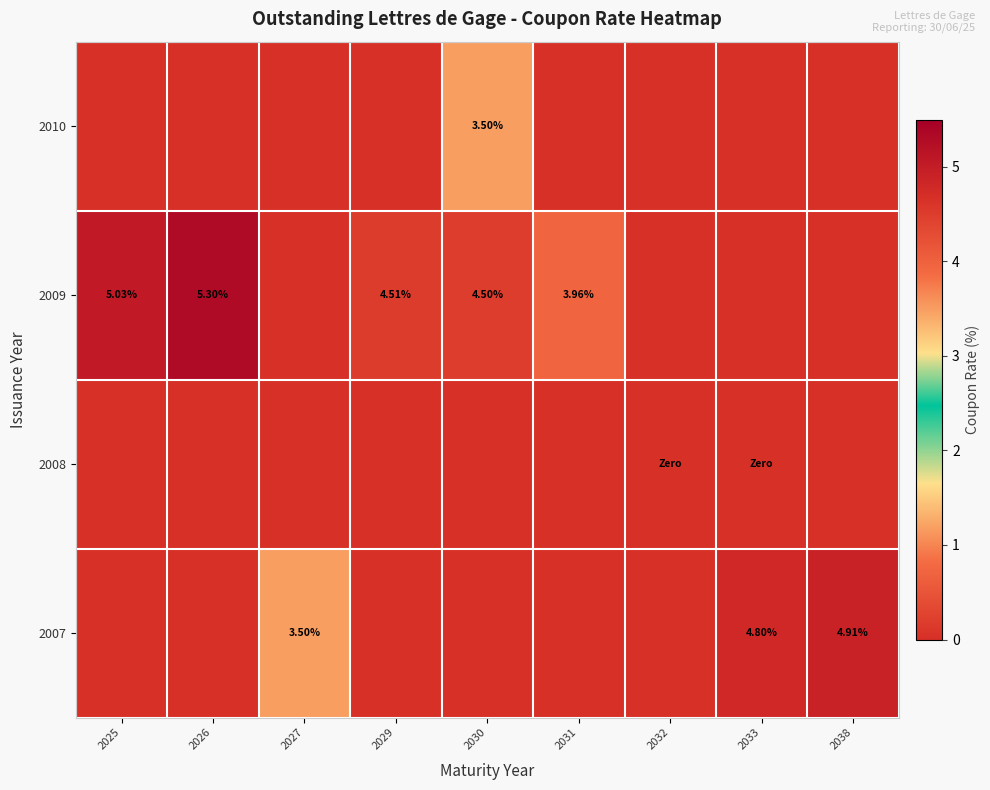

Is the value of 2007 at 2038 greater than the value of 2009 at 2030?

Yes